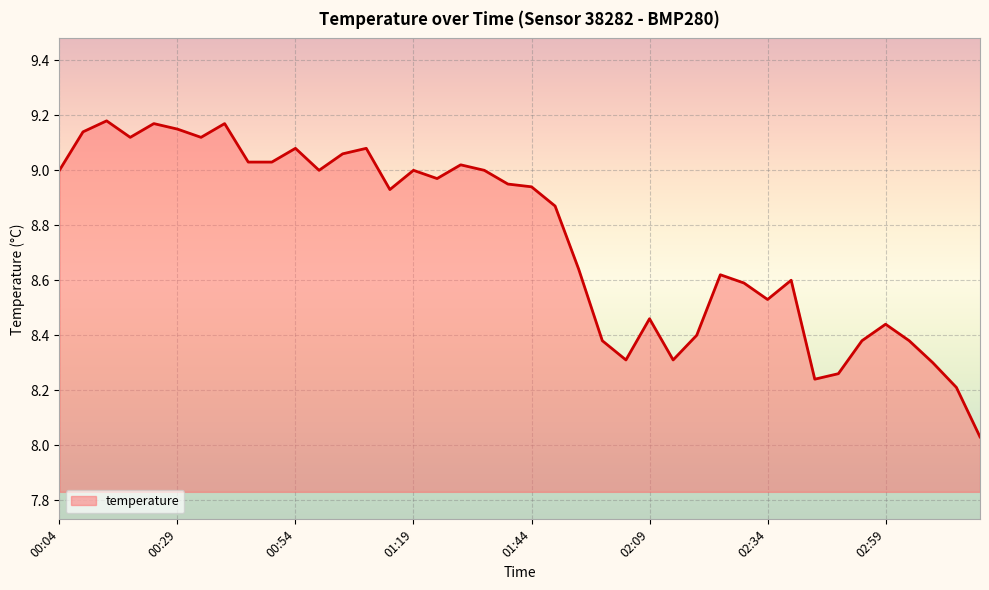

Rank the categories by value from highest to lowest.

00:14, 00:24, 00:39, 00:29, 00:09, 00:19, 00:34, 00:54, 01:09, 01:04, 00:44, 00:49, 01:29, 00:04, 00:59, 01:19, 01:34, 01:24, 01:39, 01:44, 01:14, 01:49, 01:54, 02:24, 02:39, 02:29, 02:34, 02:09, 02:59, 02:19, 01:59, 02:54, 03:04, 02:04, 02:14, 03:09, 02:49, 02:44, 03:14, 03:19